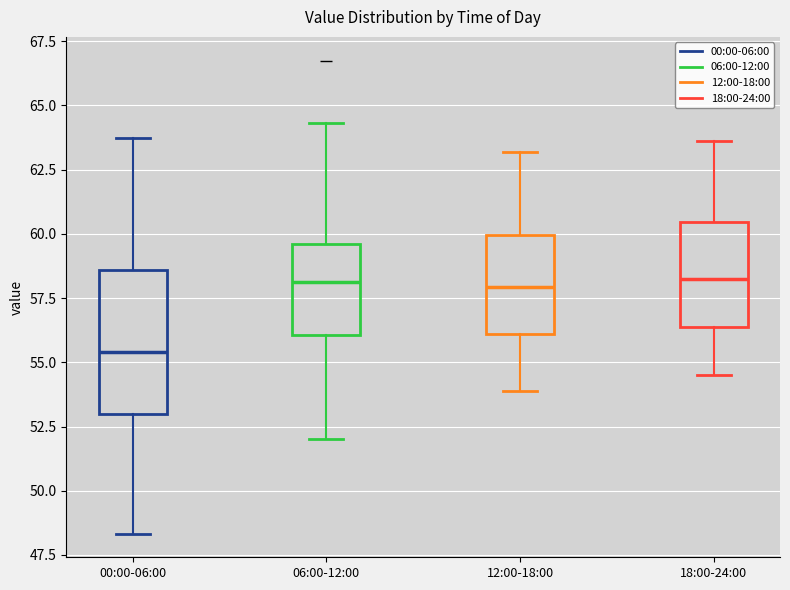

Where is the lower edge of the box for 12:00-18:00 on the y-axis? The values are not printed on the chart, so give them approximately, as read against the axis.

56.0